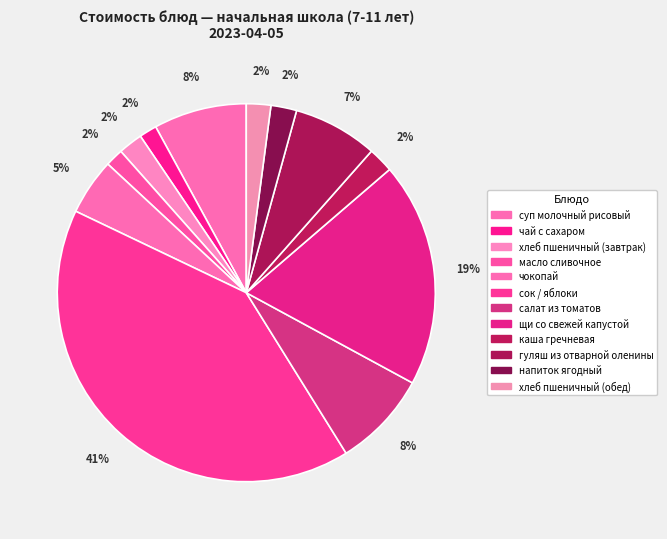

Count the number of slices in the pie.

12